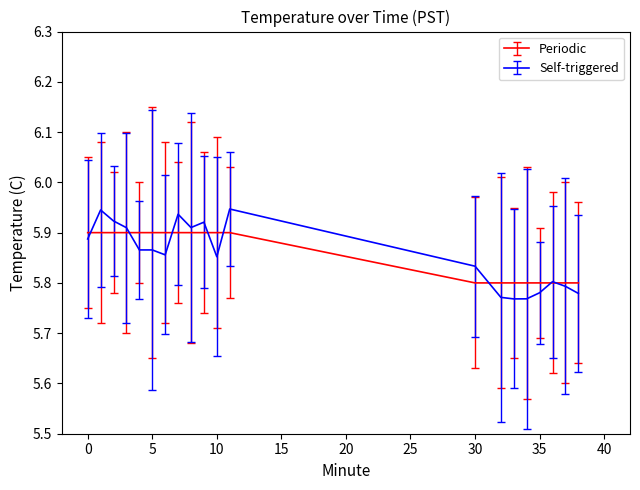

Which series has the largest range (max minus min)?

Self-triggered